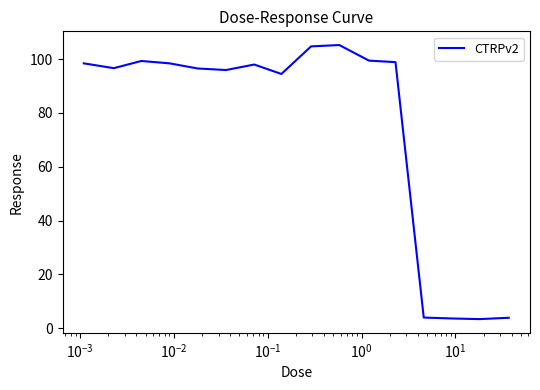

What is the greatest value displayed?

105.2